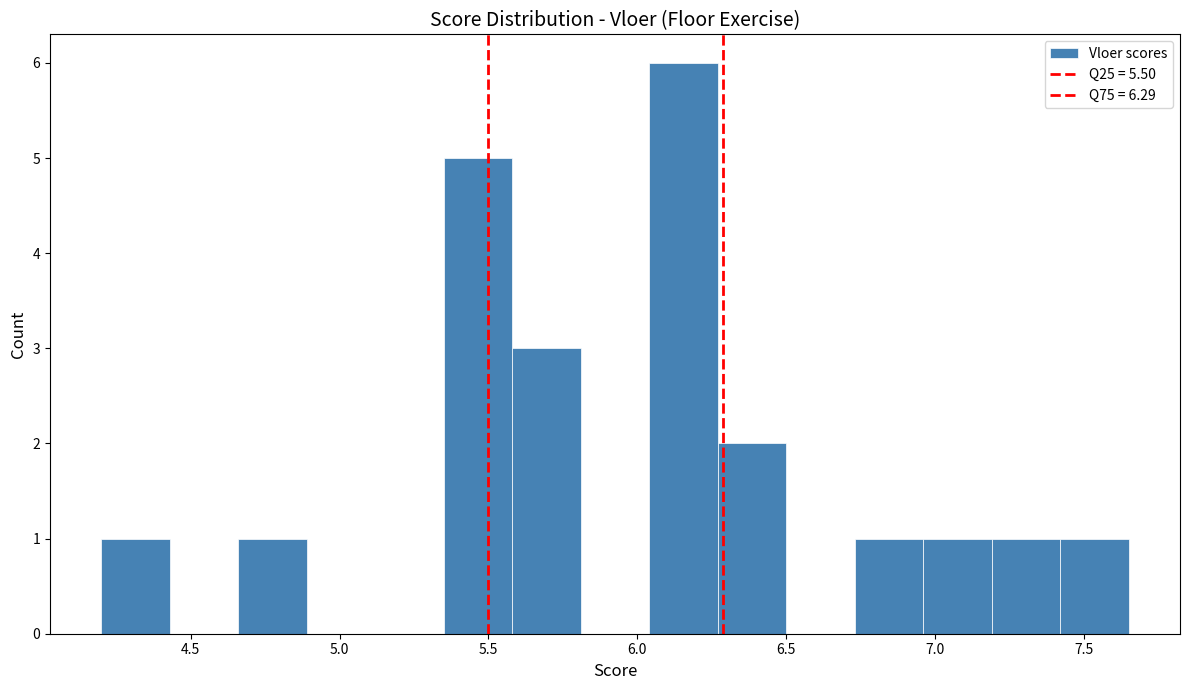

Reading left to right, transcribe this chart: for each bar, give the range it covers on the x-axis and its height. Neither the bar edges nor the heights are printed on the chart, so give them approximately, as read against the axes.

4.20 to 4.43: 1
4.43 to 4.66: 0
4.66 to 4.89: 1
4.89 to 5.12: 0
5.12 to 5.35: 0
5.35 to 5.58: 5
5.58 to 5.81: 3
5.81 to 6.04: 0
6.04 to 6.27: 6
6.27 to 6.50: 2
6.50 to 6.73: 0
6.73 to 6.96: 1
6.96 to 7.19: 1
7.19 to 7.42: 1
7.42 to 7.65: 1